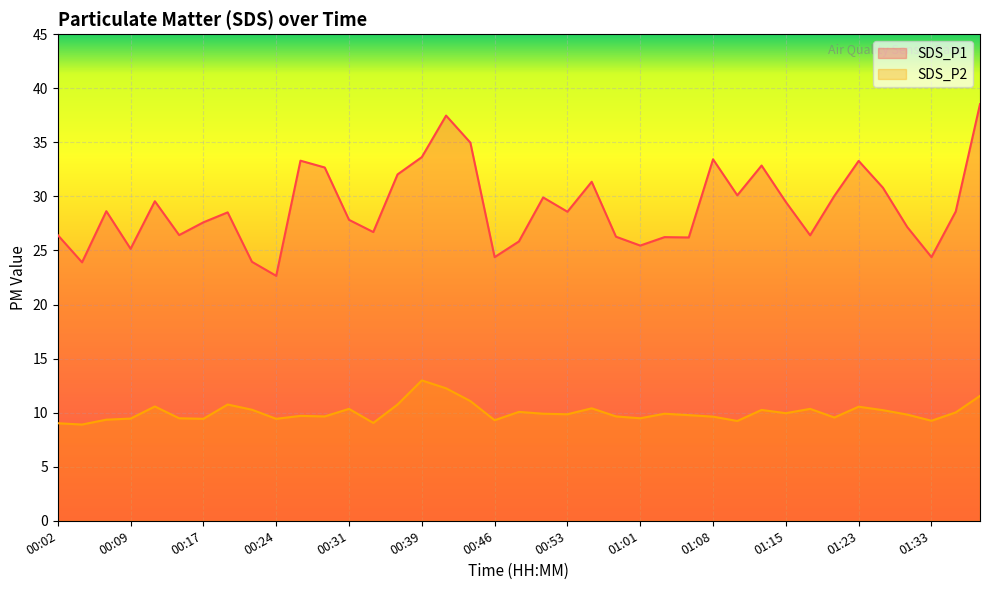

What position from the left is 00:14?

6